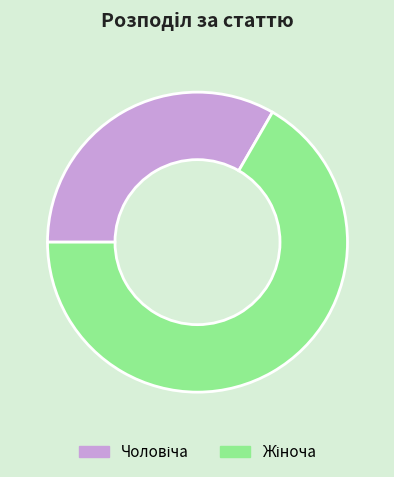

Is there a majority slice in this chart?

Yes